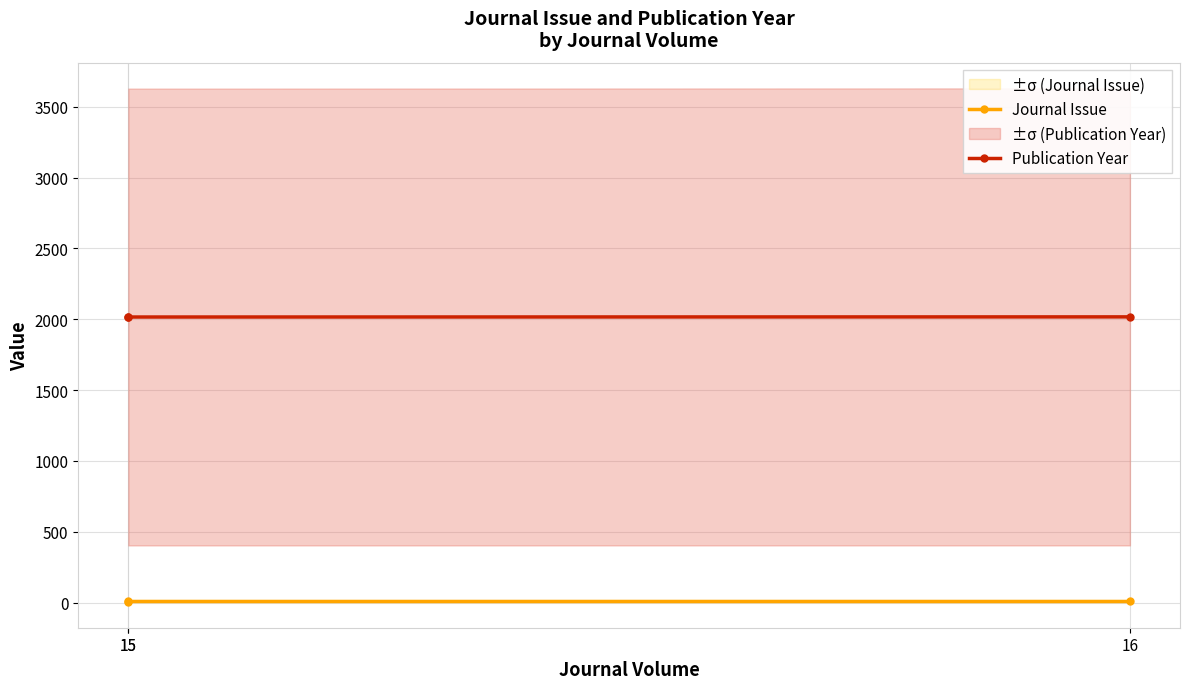

What value does the Journal Issue series have at 15?

12